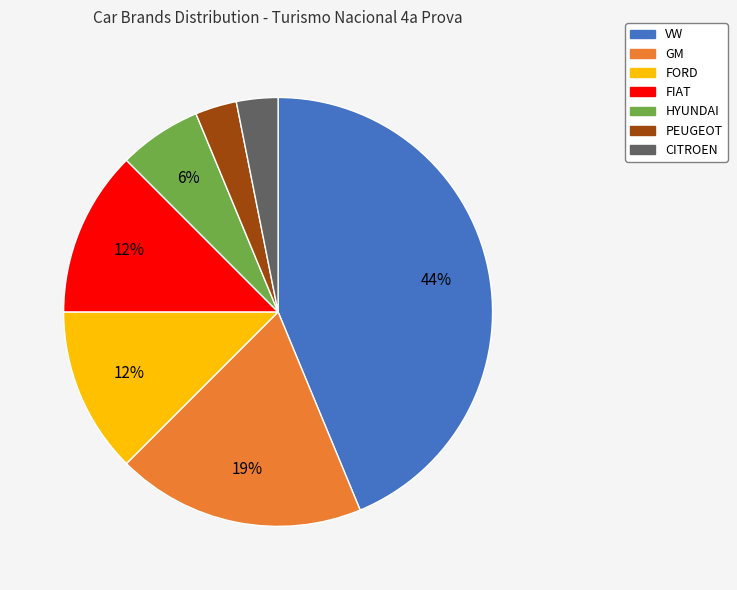

The FIAT slice represents 4% of the pie. True or false?

False